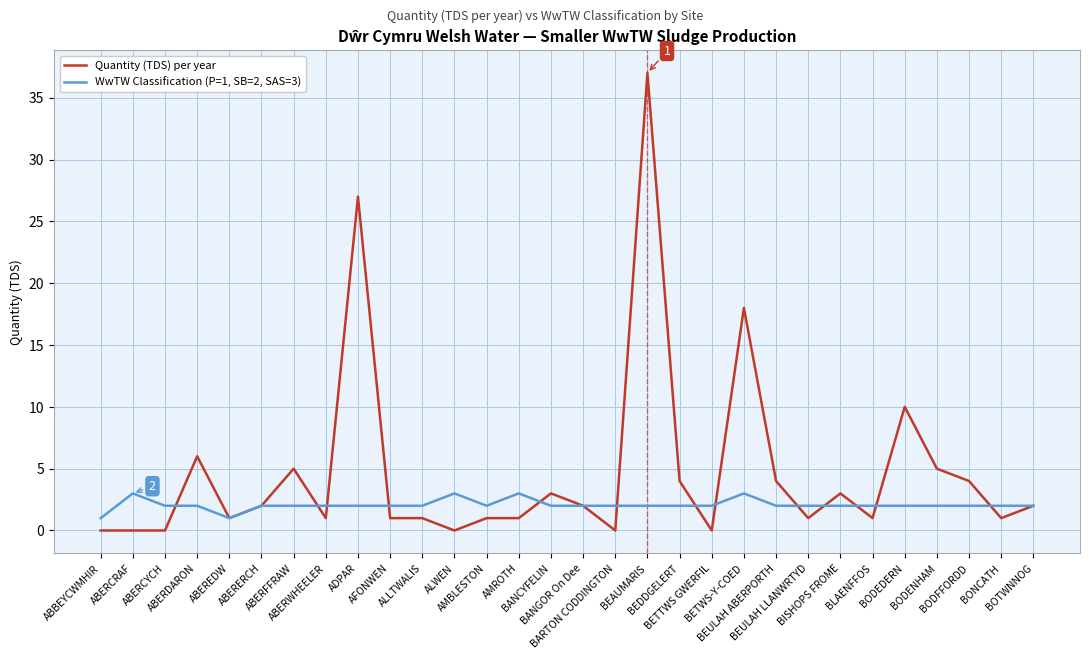

What is the maximum value shown in the chart?

37